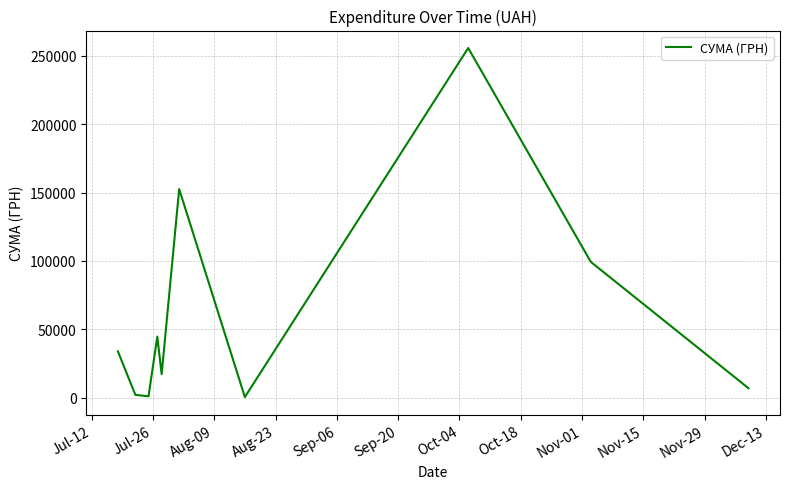

What is the maximum value shown in the chart?

255550.2